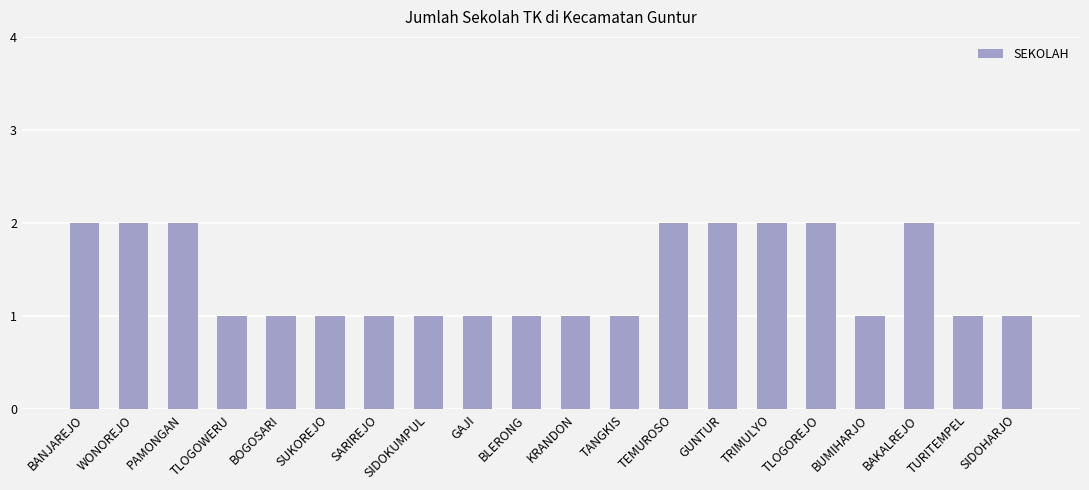

Reading left to right, transcribe all the data shown in this chart.

BANJAREJO=2	WONOREJO=2	PAMONGAN=2	TLOGOWERU=1	BOGOSARI=1	SUKOREJO=1	SARIREJO=1	SIDOKUMPUL=1	GAJI=1	BLERONG=1	KRANDON=1	TANGKIS=1	TEMUROSO=2	GUNTUR=2	TRIMULYO=2	TLOGOREJO=2	BUMIHARJO=1	BAKALREJO=2	TURITEMPEL=1	SIDOHARJO=1